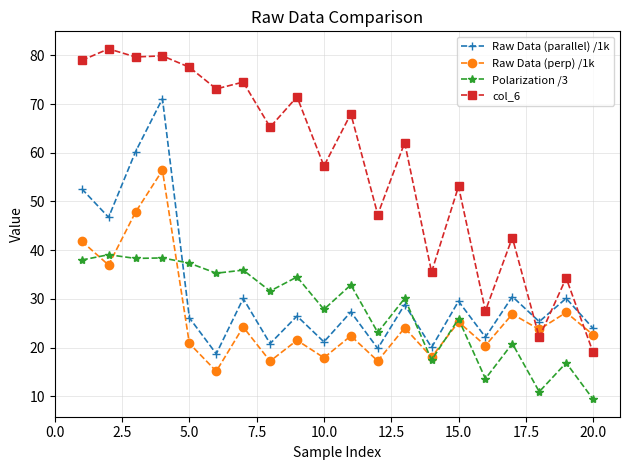

What is the value of the col_6 point at the 1st from the left?

78.9